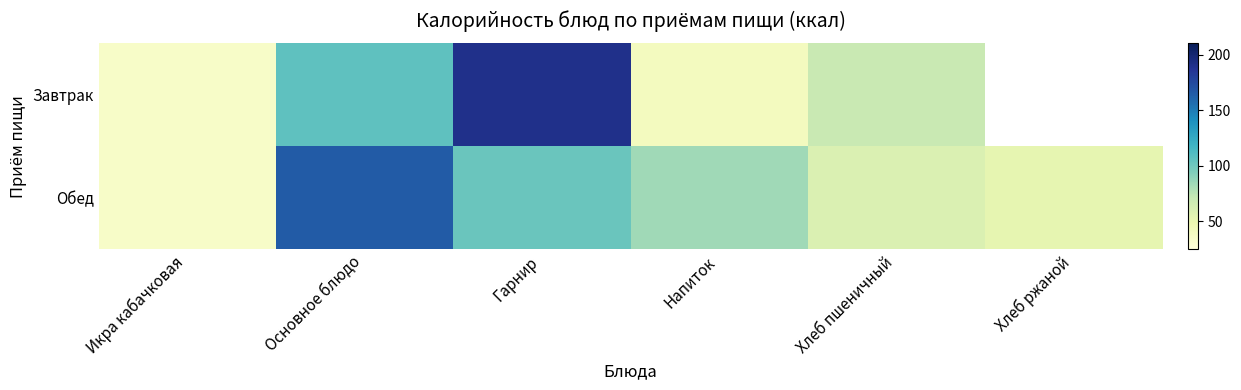

What is the sum of the Обед values at Хлеб пшеничный and Напиток?

143.0